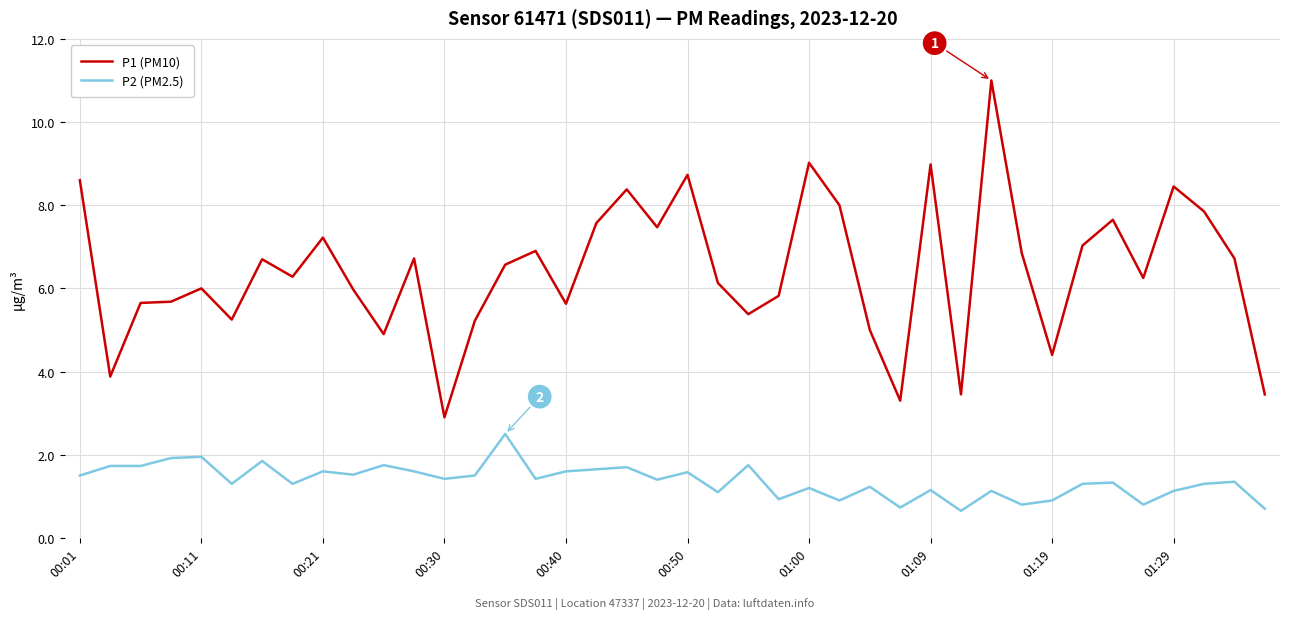

True or false: P1 (PM10) and P2 (PM2.5) intersect in this chart.

False